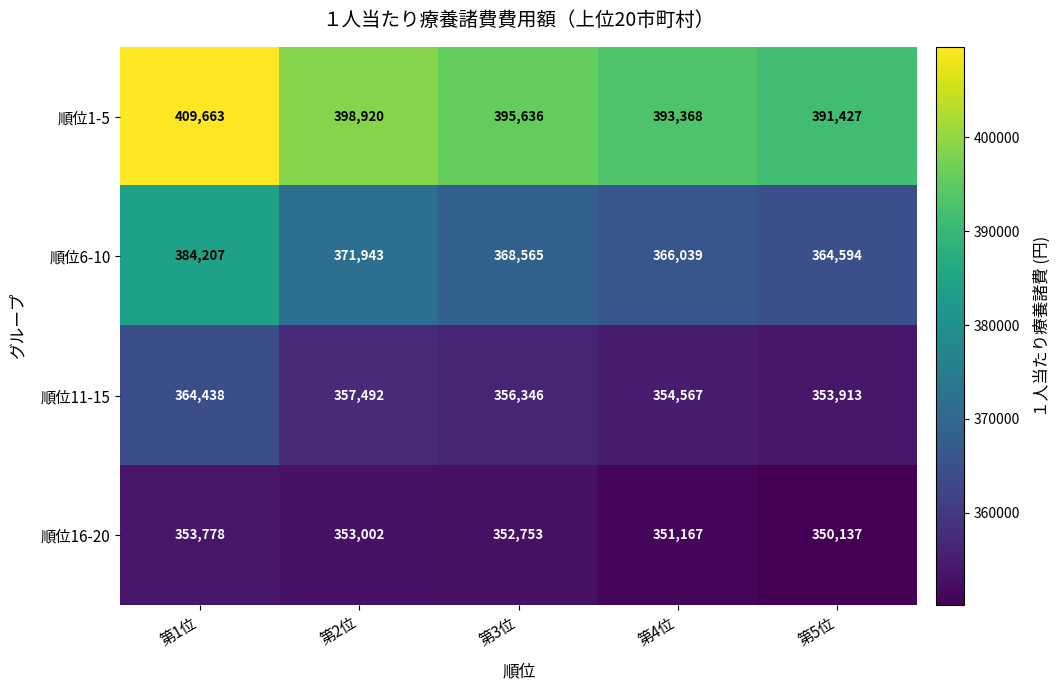

What is the difference between the 順位1-5 values at 第5位 and 第4位?

1941